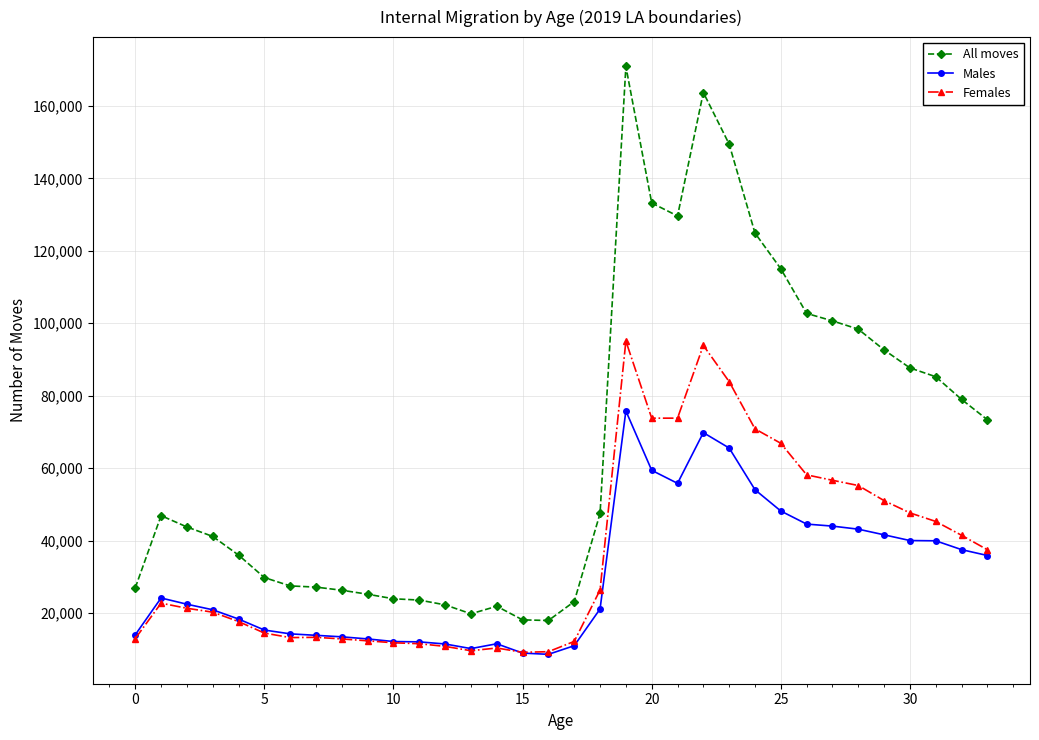

At how many categories does at least one series exceed 117120?

6